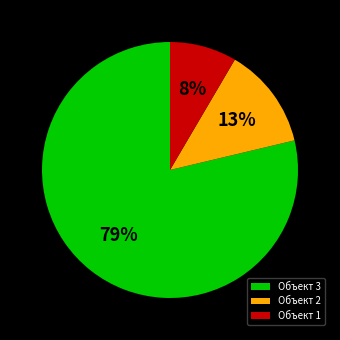

Is the sum of Объект 2 and Объект 3 greater than half?

Yes